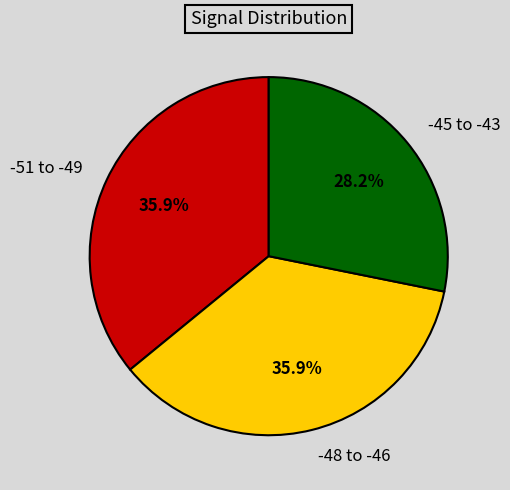

How many segments does this pie chart have?

3